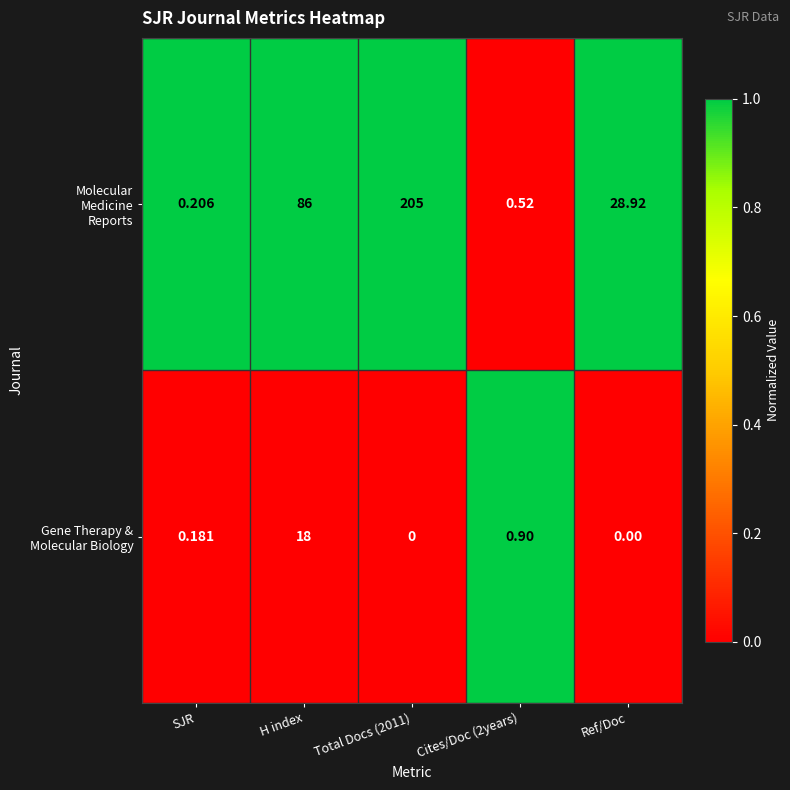

Which series has the widest spread of values?

Molecular Medicine Reports